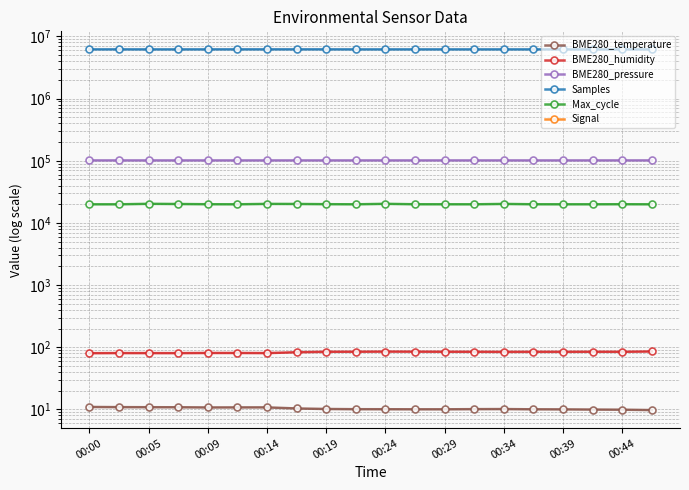

True or false: Max_cycle has a value of 29204.8 at 00:34.

False